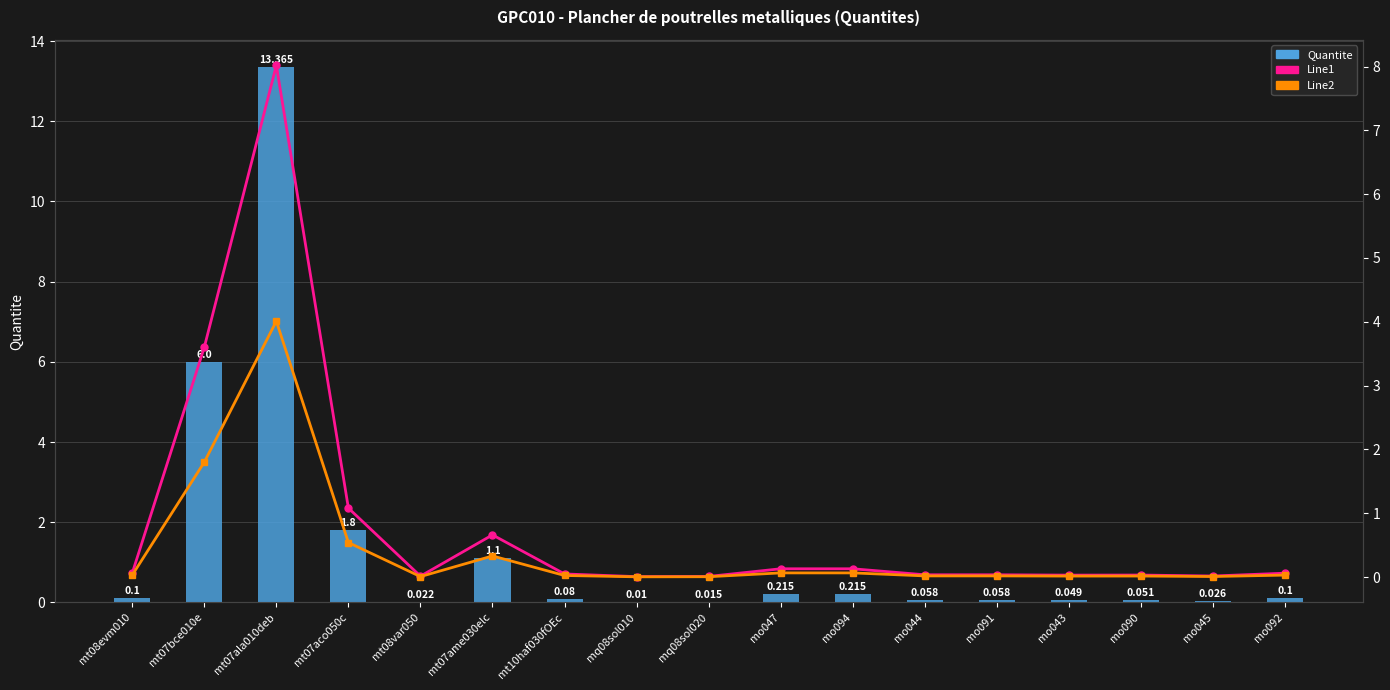

What is the difference between the maximum and minimum values in the Line1 series?

8.0